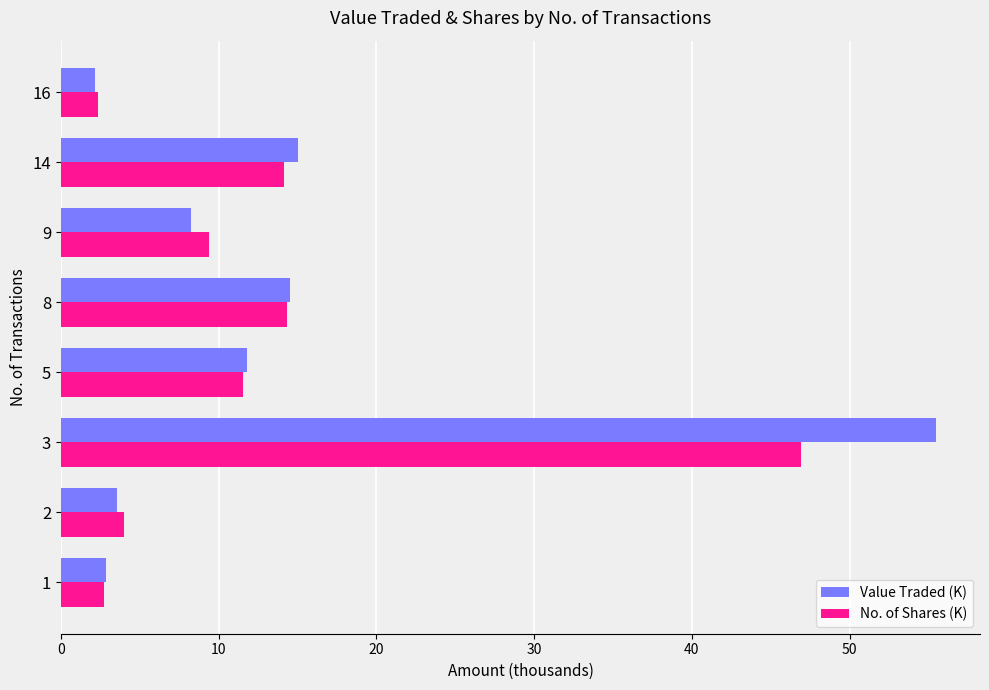

True or false: No. of Shares (K) has a value of 8.7 at 8.

False